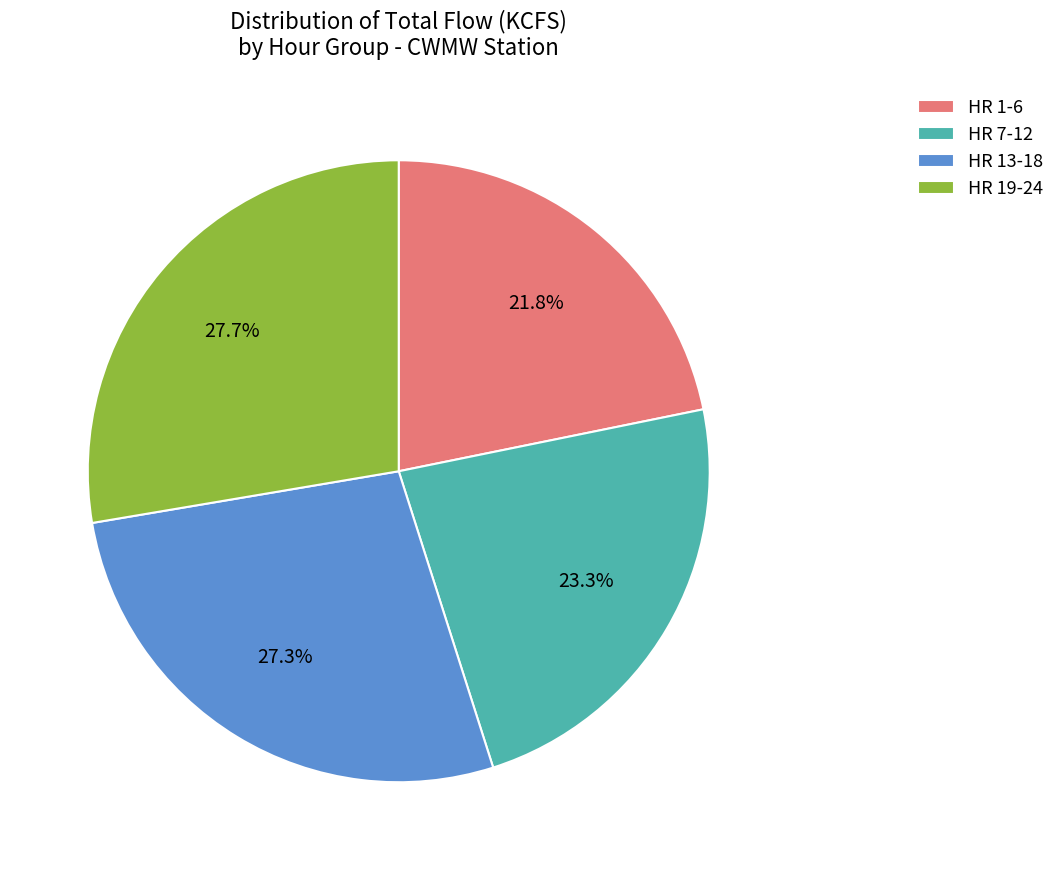

What is the total percentage of HR 13-18 and HR 19-24?

54.9%